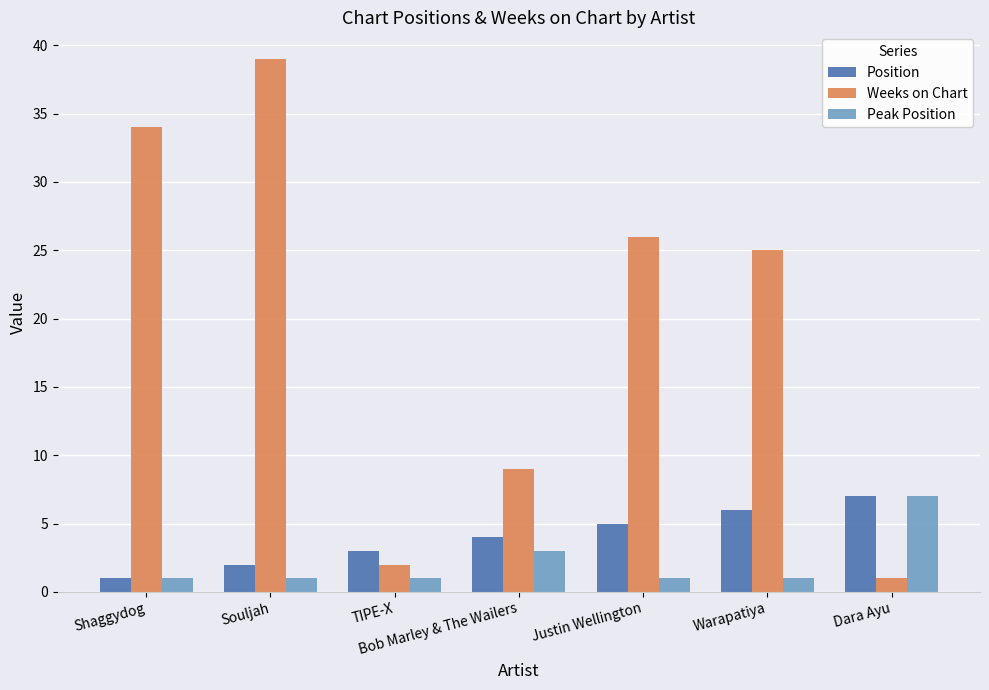

Which series has the largest range (max minus min)?

Weeks on Chart